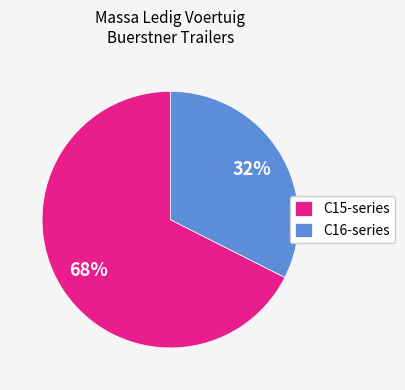

Do C15-series and C16-series together represent more than half of the pie?

Yes